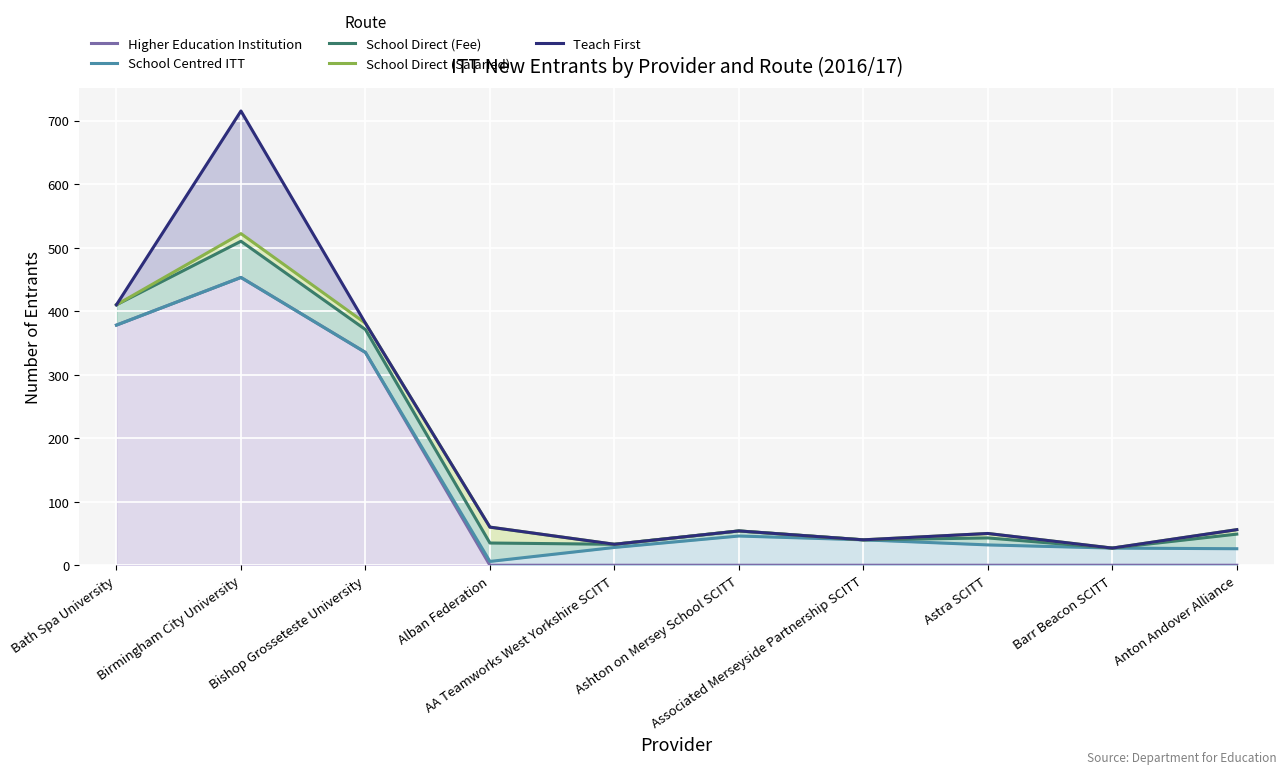

List the series in order of their peak value, highest first.

Teach First, School Direct (Salaried), School Direct (Fee), Higher Education Institution, School Centred ITT